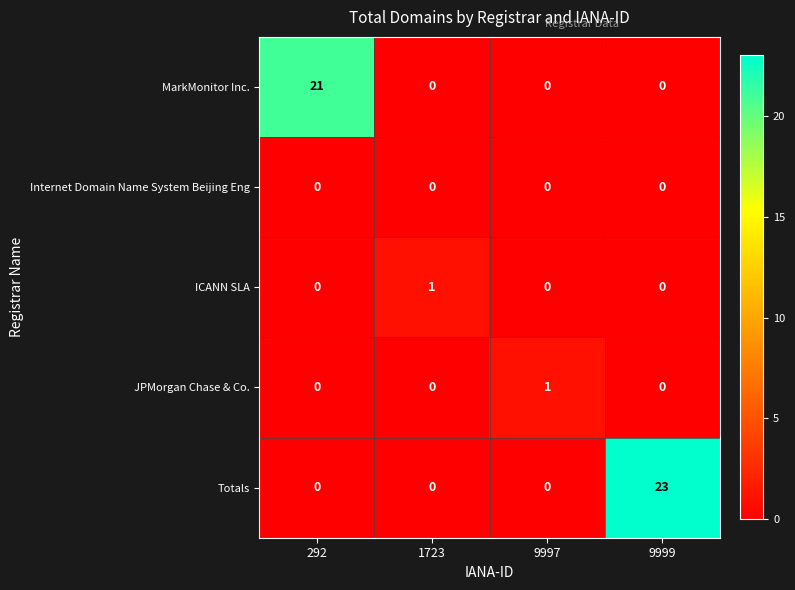

Which series has the largest range (max minus min)?

Totals